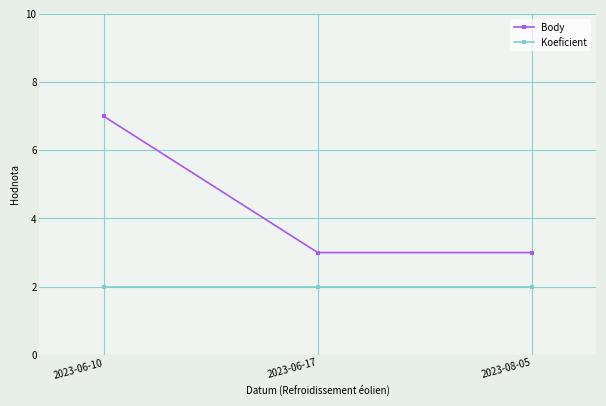

Is the value of Koeficient at 2023-06-10 greater than the value of Body at 2023-06-17?

No